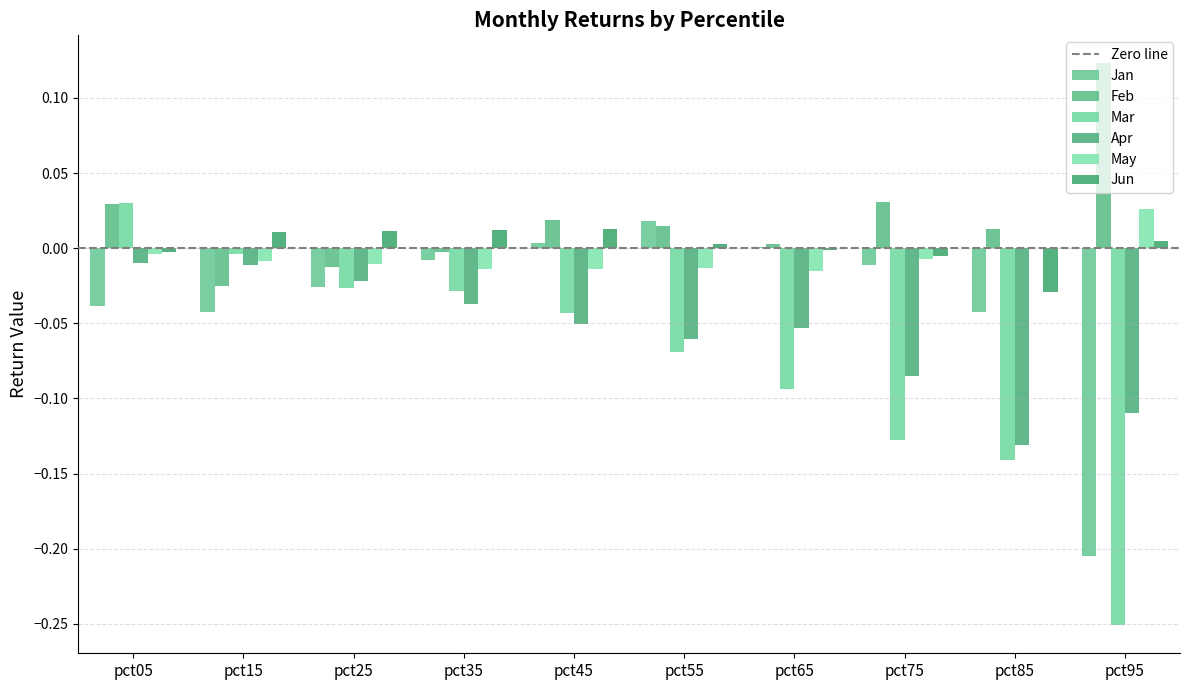

What is the total value across all series at pct15?

-0.1